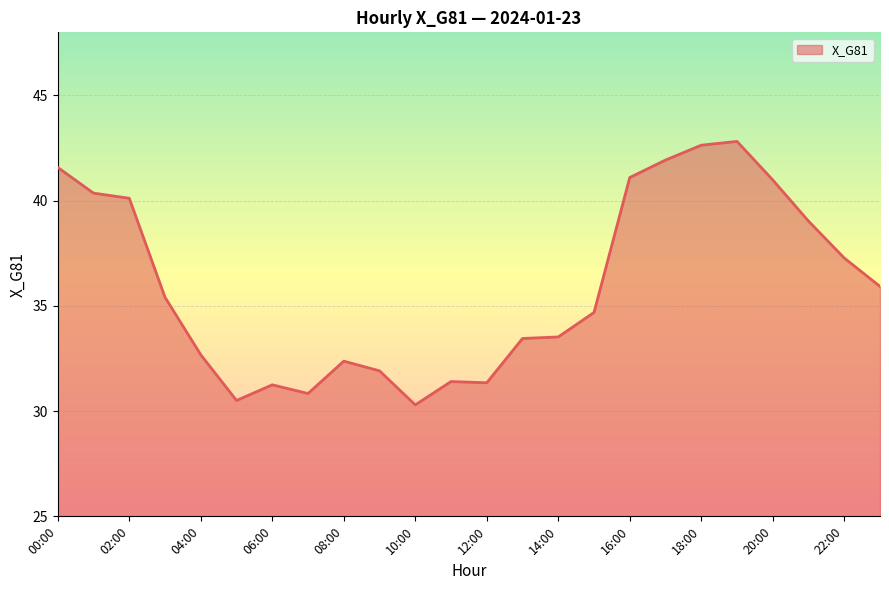

What is the difference between the maximum and minimum values?

12.5